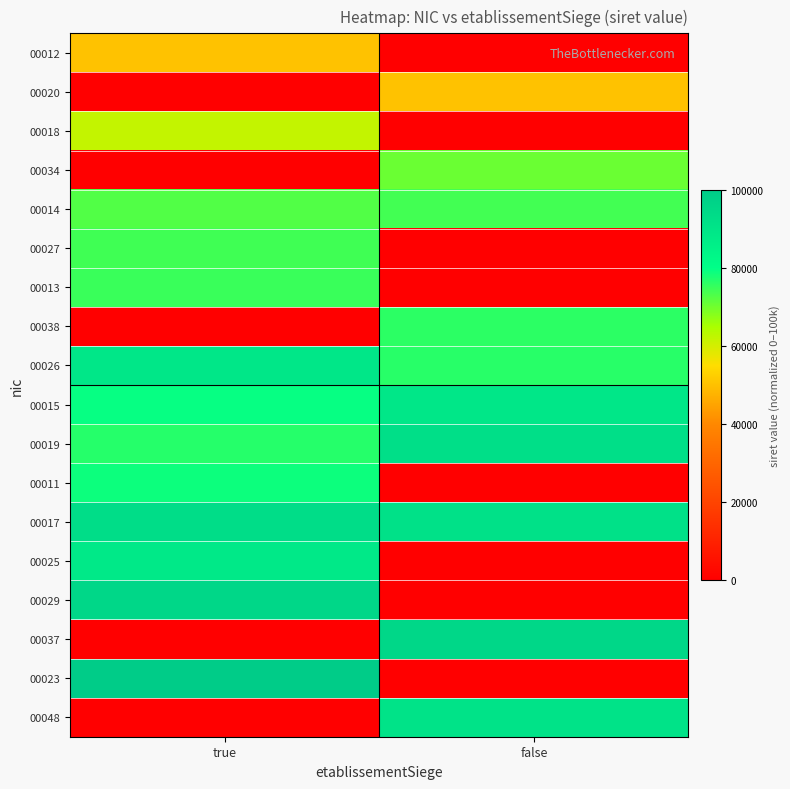

At which category is the sum across all series the highest?

true